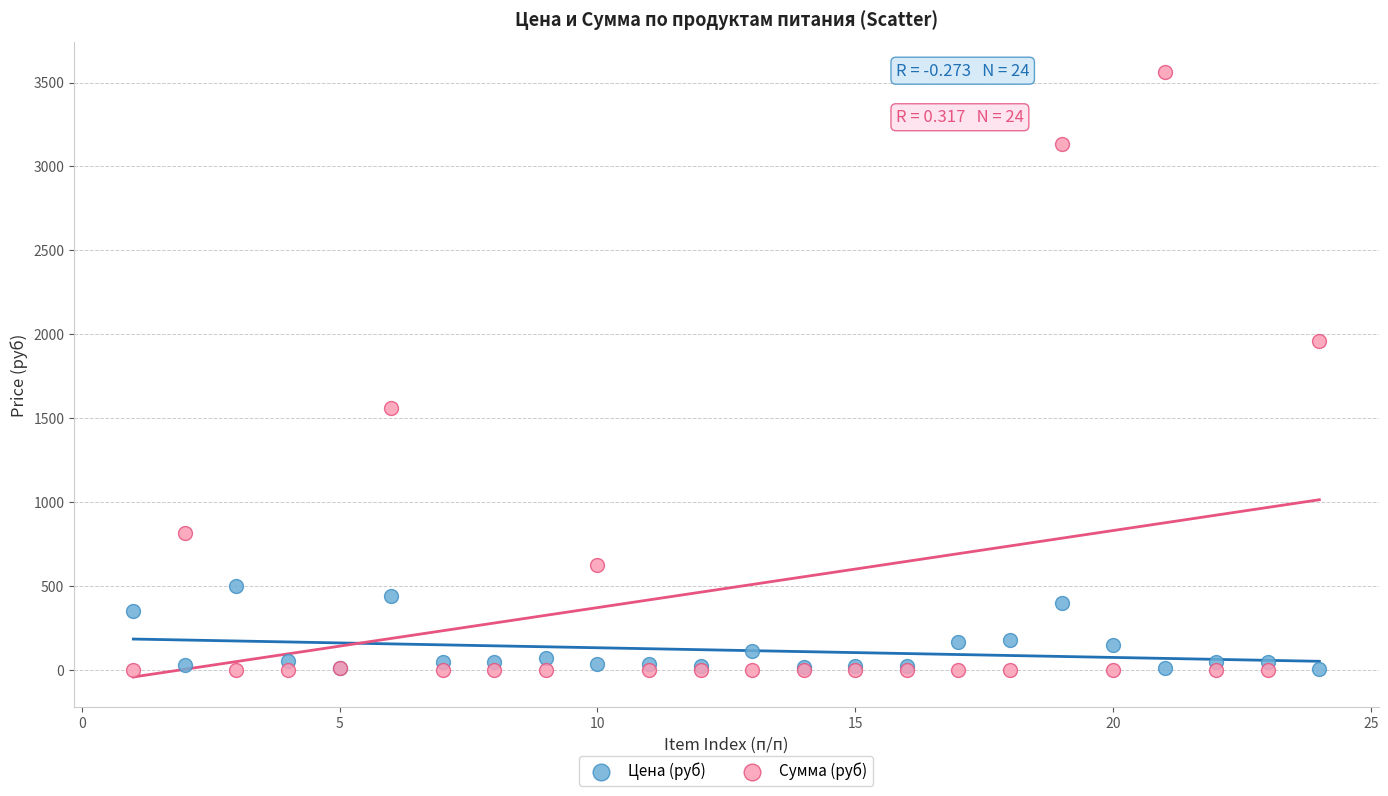

What are all the series names shown in the legend?

Цена (руб), Сумма (руб)